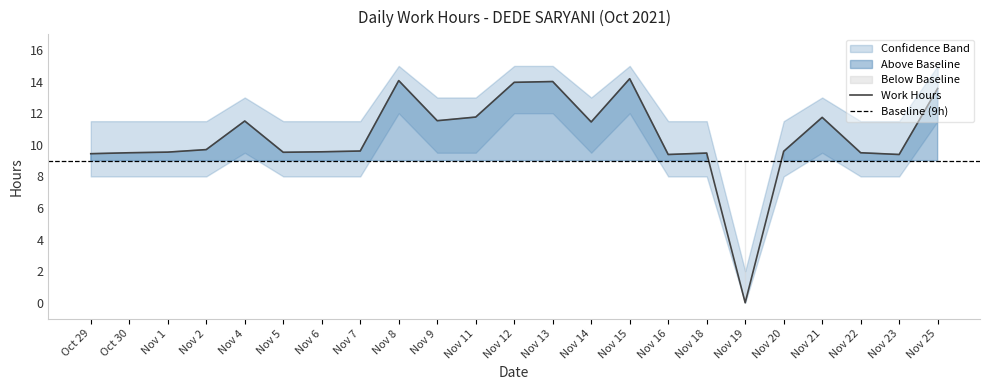

What is the sum of the Upper Band values at 9 and 18?

24.5